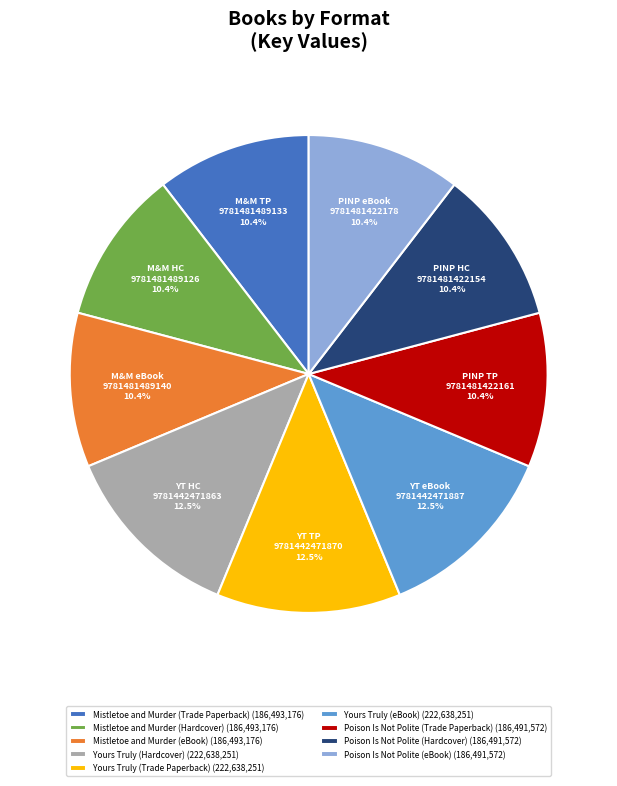

Is it true that Mistletoe and Murder (eBook) is 10% of the pie?

True